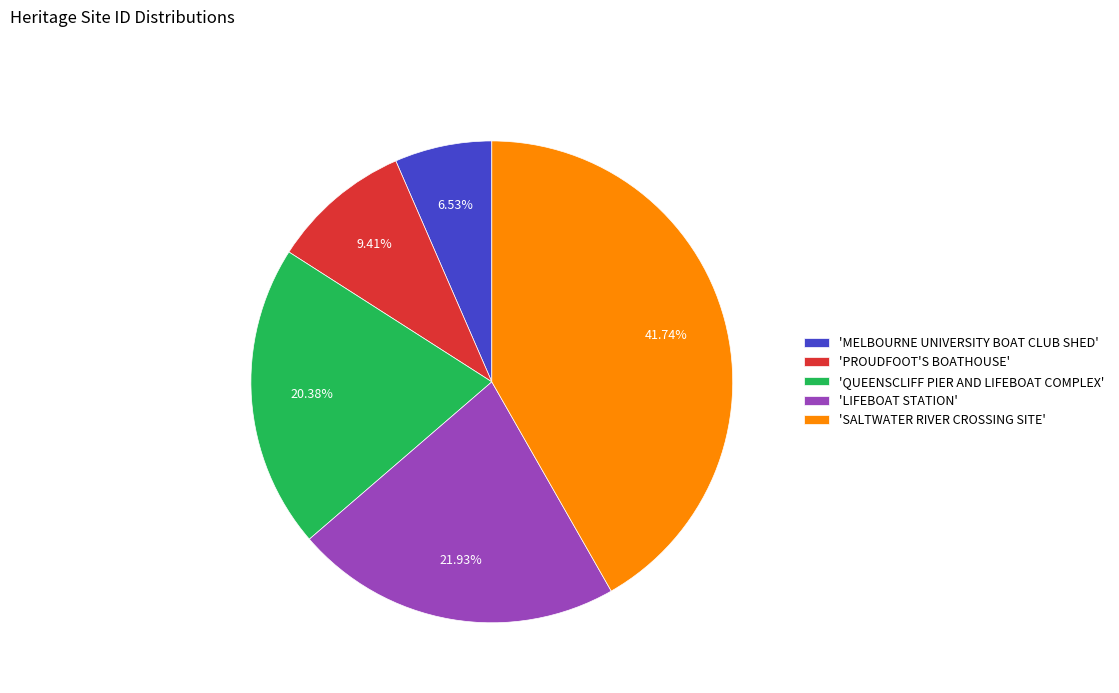

Is the sum of 'LIFEBOAT STATION' and 'MELBOURNE UNIVERSITY BOAT CLUB SHED' greater than half?

No